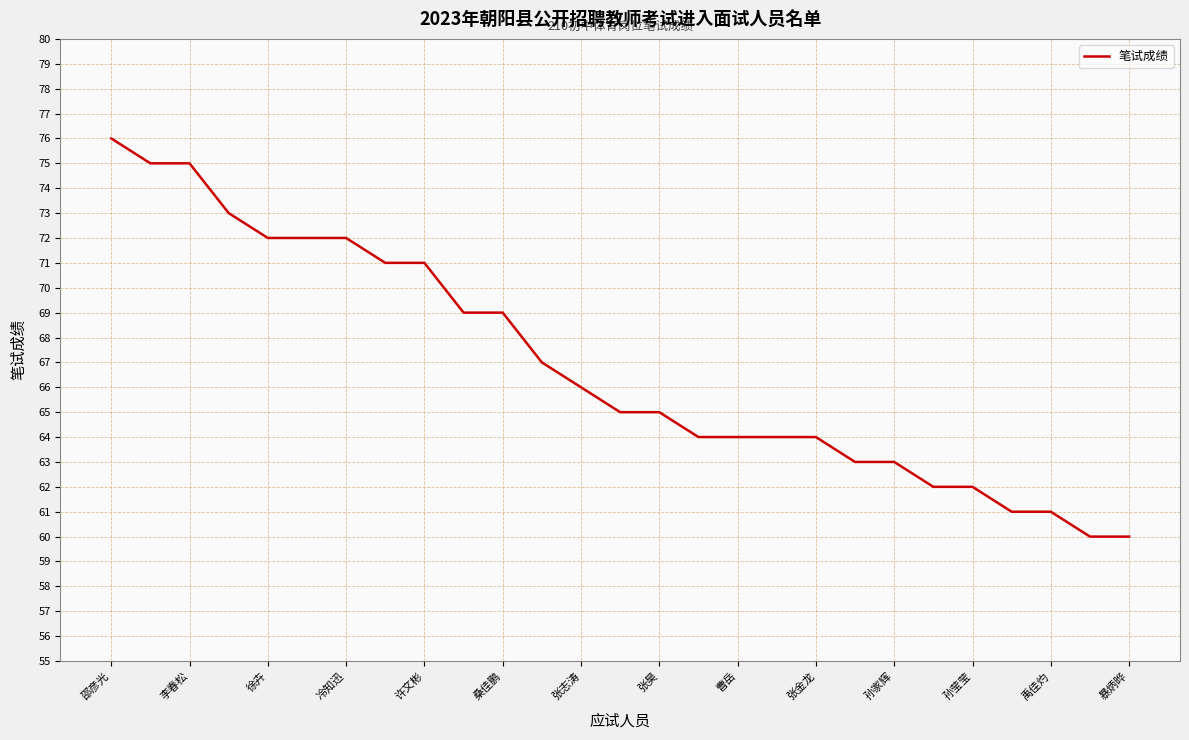

Does the chart display data point markers on the line(s)?

No